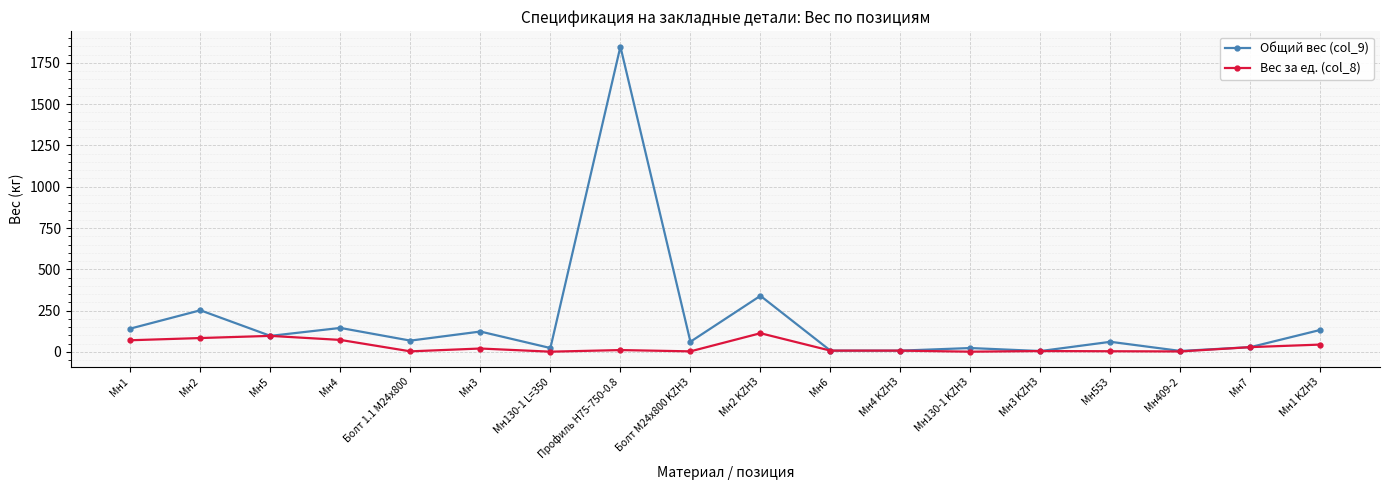

What is the label of the 12th point from the left?

Мн4 KZH3